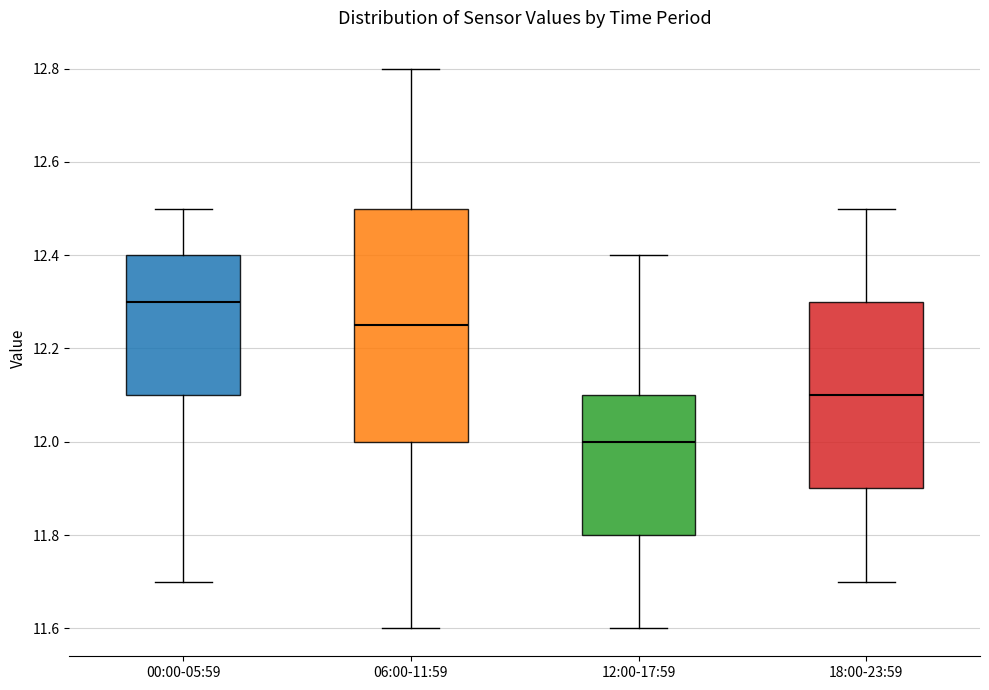

Where does the median line of the box for 18:00-23:59 sit on the y-axis? The values are not printed on the chart, so give them approximately, as read against the axis.

12.10